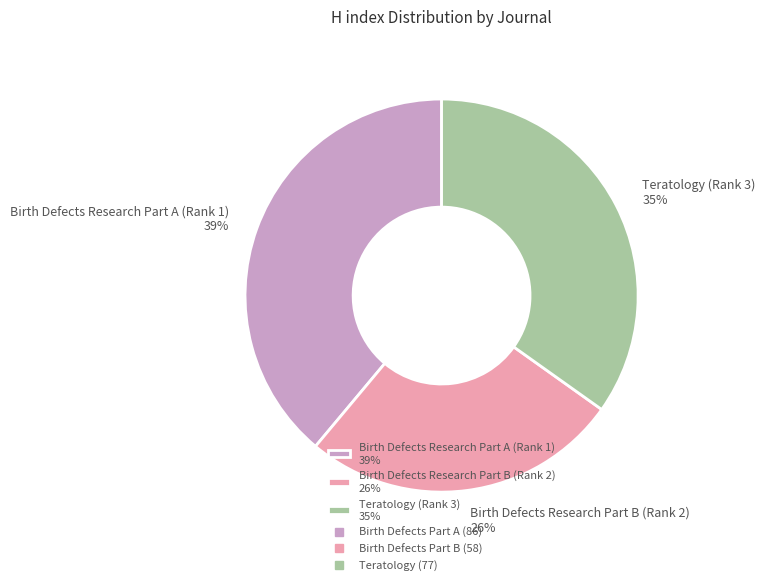

Do Teratology (Rank 3) 35% and Birth Defects Research Part A (Rank 1) 39% together represent more than half of the pie?

Yes